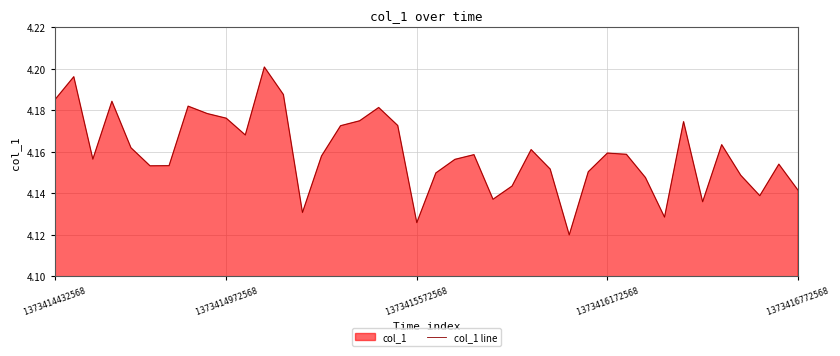

How many interior local valleys (lower than both neighbors) does the data have?

10